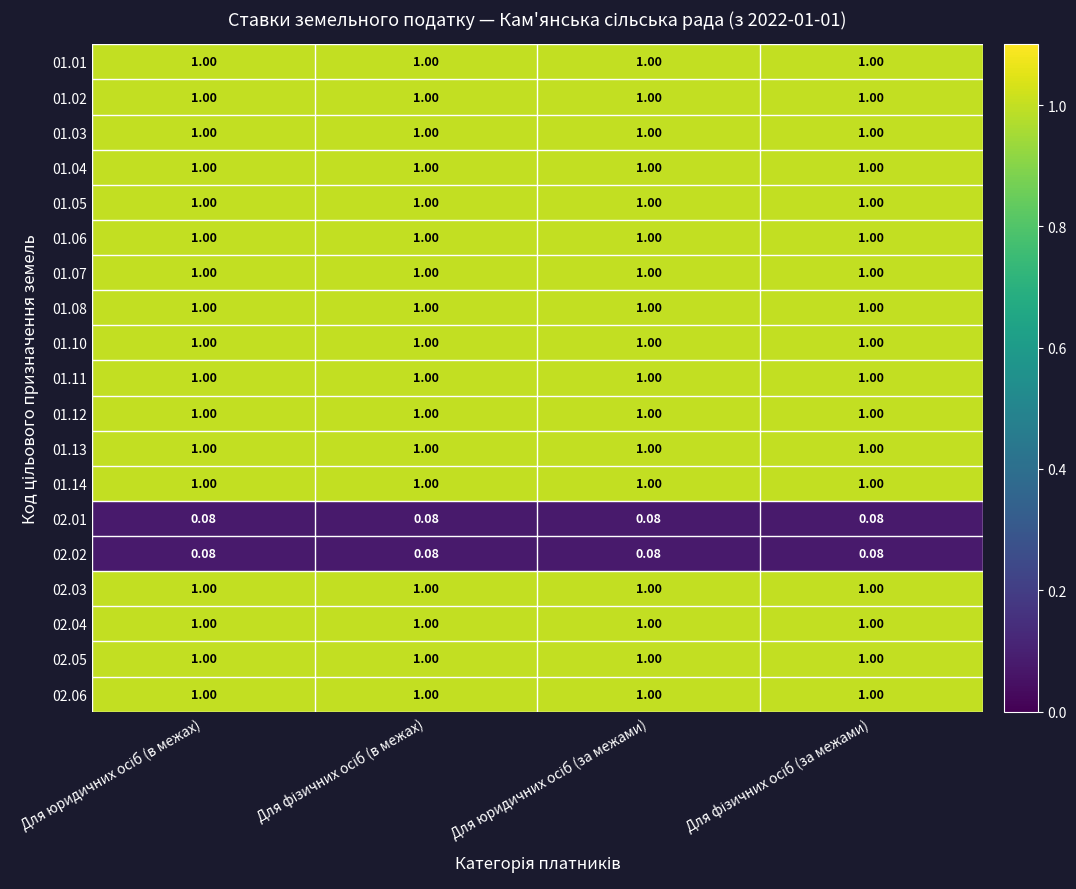

At how many categories does at least one series exceed 0?

4